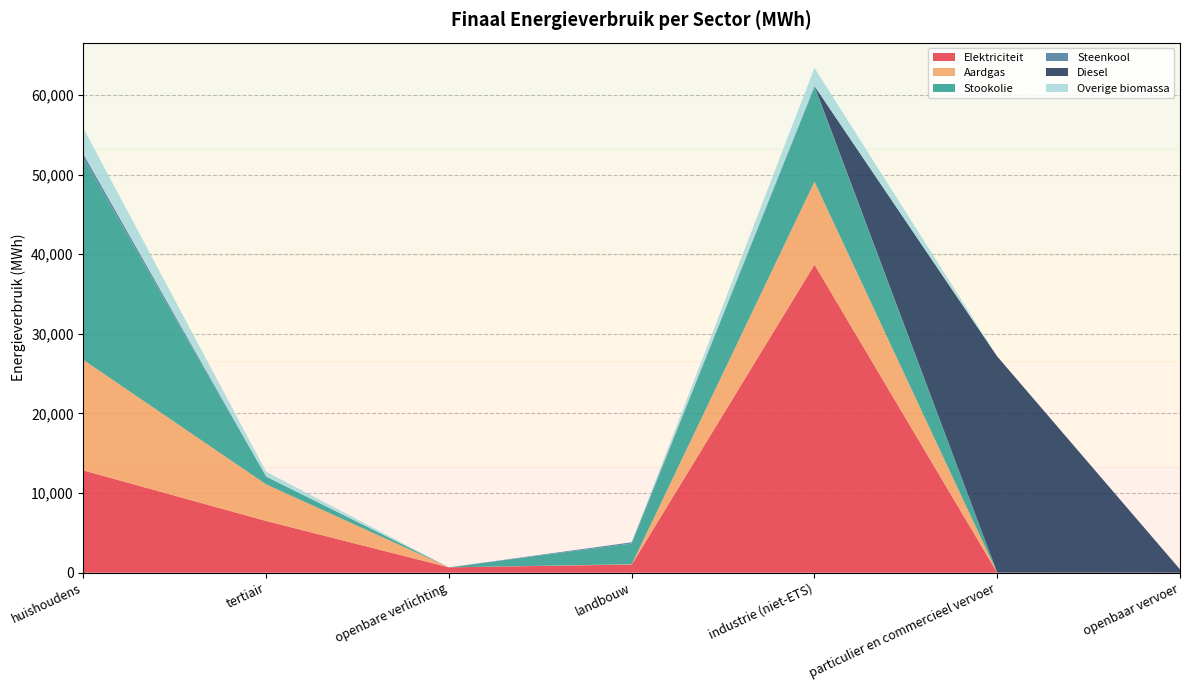

Reading right to left, extract all data points from this chart.

Elektriciteit: openbaar vervoer=2.2	particulier en commercieel vervoer=5.0	industrie (niet-ETS)=38695.5	landbouw=1026.5	openbare verlichting=672.1	tertiair=6493.7	huishoudens=12847.6
Aardgas: openbaar vervoer=0.0	particulier en commercieel vervoer=8.1	industrie (niet-ETS)=10414.5	landbouw=35.1	openbare verlichting=0.0	tertiair=4596.7	huishoudens=13878.9
Stookolie: openbaar vervoer=0.0	particulier en commercieel vervoer=0.0	industrie (niet-ETS)=11880.3	landbouw=2604.5	openbare verlichting=0.0	tertiair=983.0	huishoudens=25265.0
Steenkool: openbaar vervoer=0.0	particulier en commercieel vervoer=0.0	industrie (niet-ETS)=141.0	landbouw=157.4	openbare verlichting=0.0	tertiair=0.0	huishoudens=589.2
Diesel: openbaar vervoer=414.8	particulier en commercieel vervoer=27146.9	industrie (niet-ETS)=0.0	landbouw=0.0	openbare verlichting=0.0	tertiair=0.0	huishoudens=0.0
Overige biomassa: openbaar vervoer=0.0	particulier en commercieel vervoer=0.0	industrie (niet-ETS)=2280.5	landbouw=0.0	openbare verlichting=0.0	tertiair=606.5	huishoudens=3232.5